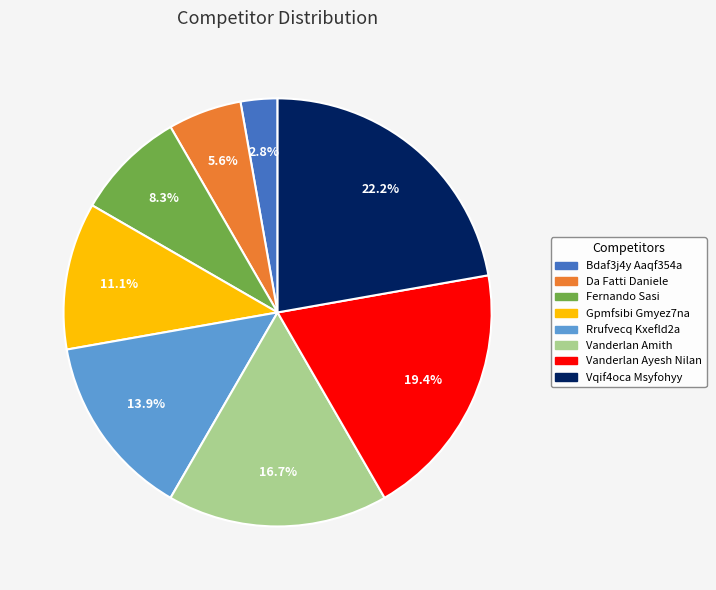

What is the smallest slice in the pie chart?

Bdaf3j4y Aaqf354a